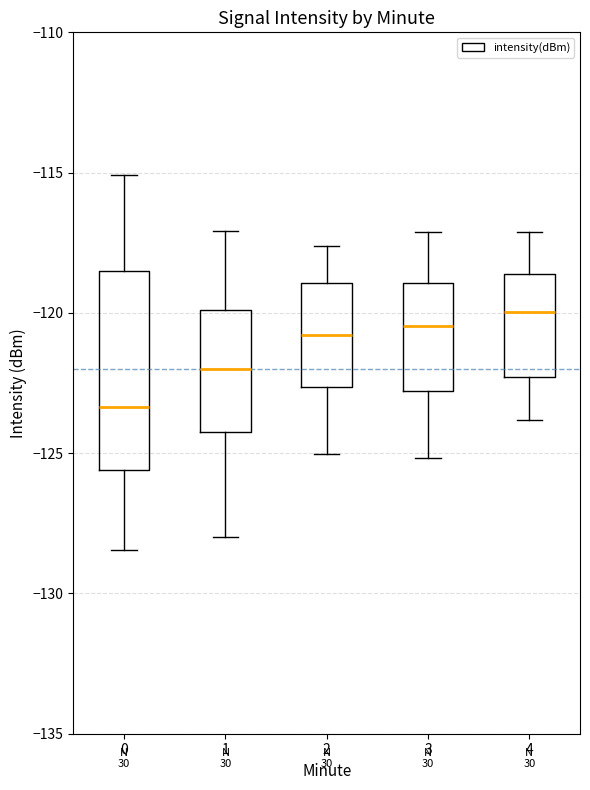

Which box's median line is the lowest?

0